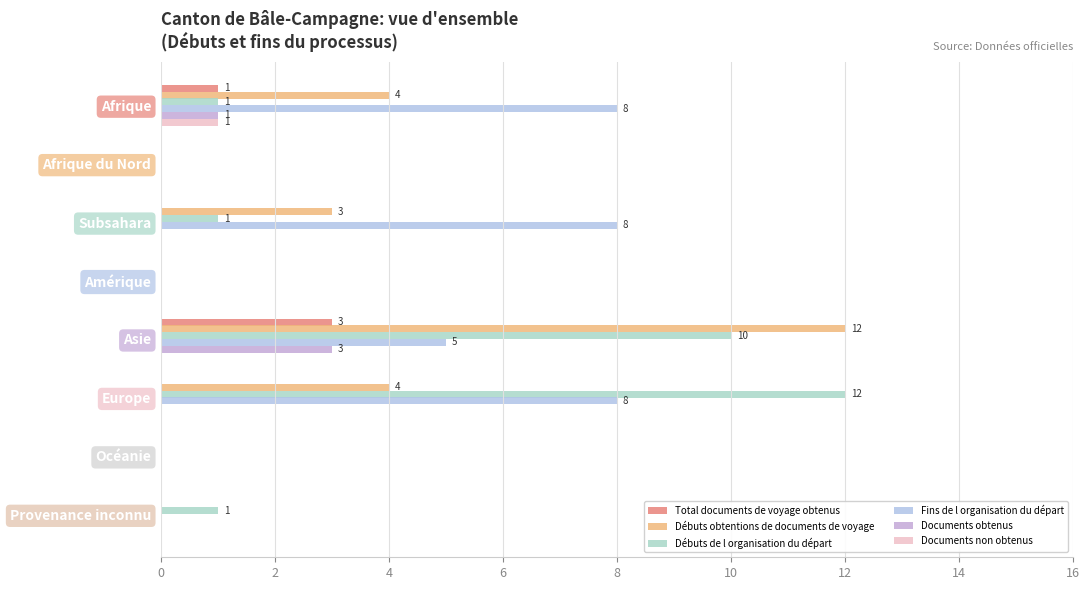

Count the number of data series in this chart.

6